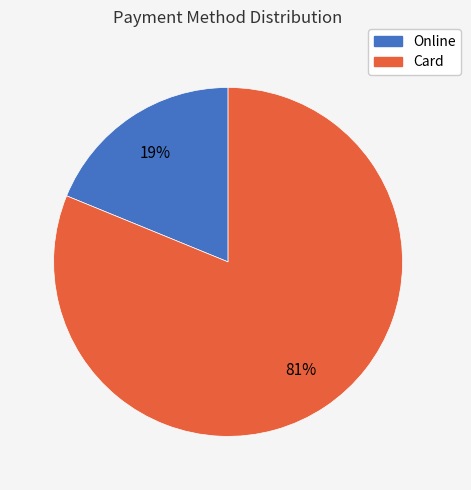

The Card slice represents 81% of the pie. True or false?

True